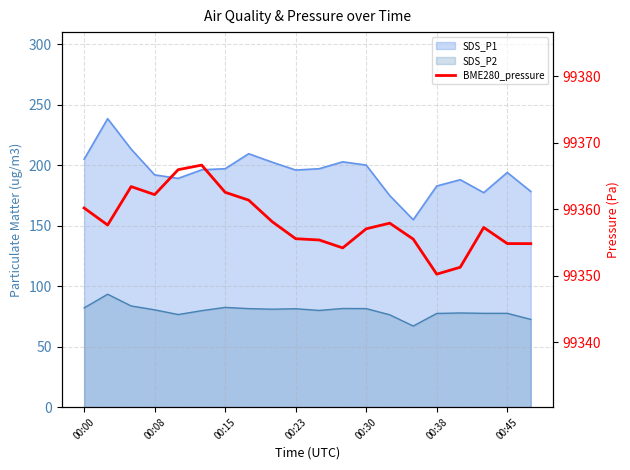

True or false: there are more than 1 points higher than both neighbors.

True